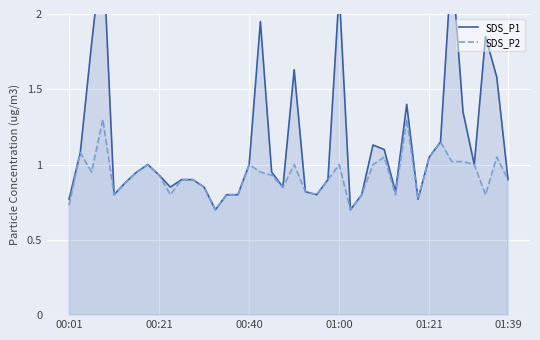

Between 10 and 28, which series saw the biggest shift?

SDS_P1